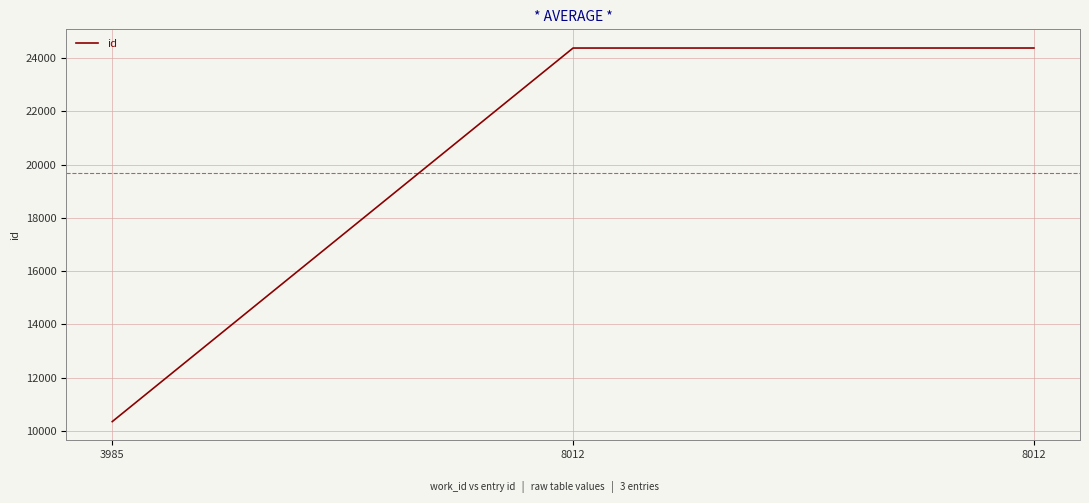

Which label corresponds to the smallest value in the chart?

3985